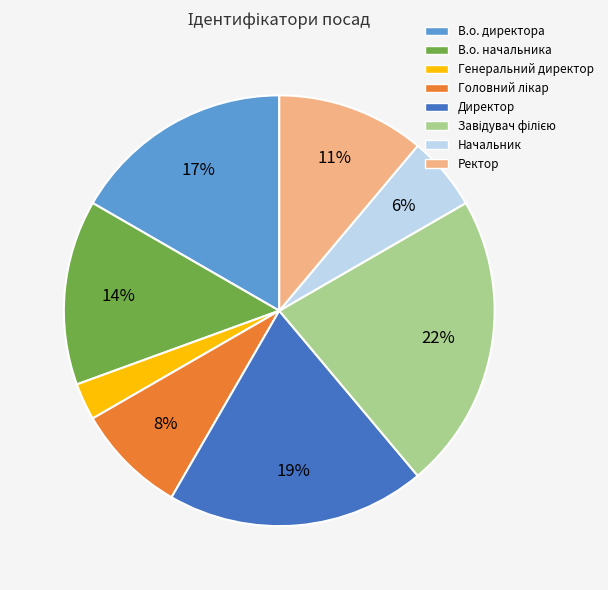

Is there a majority slice in this chart?

No